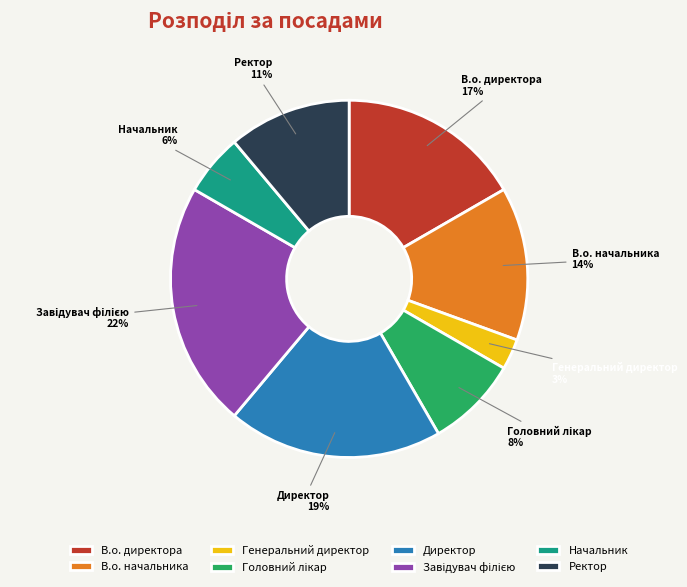

Is Начальник the majority of the pie?

No